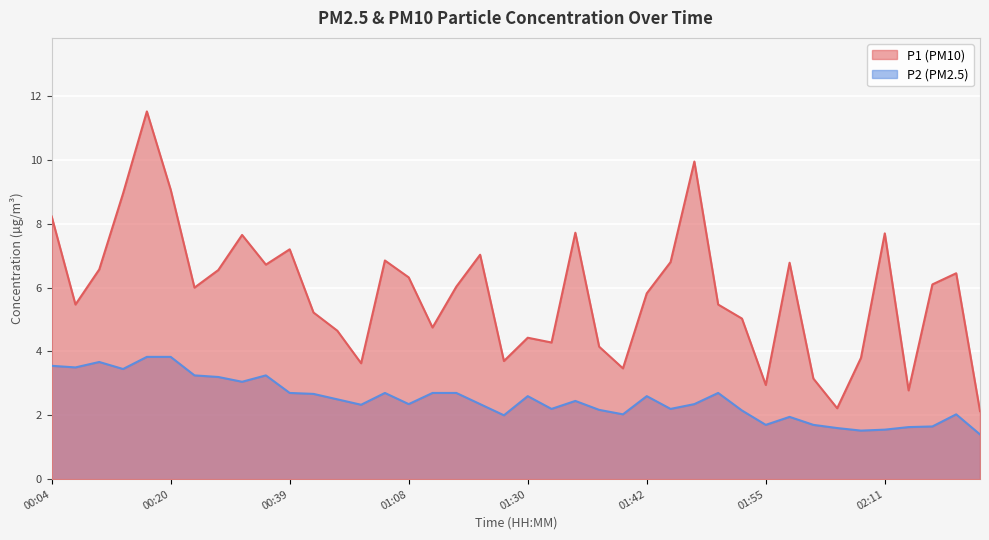

How many data points in P2 are less than 2?

9